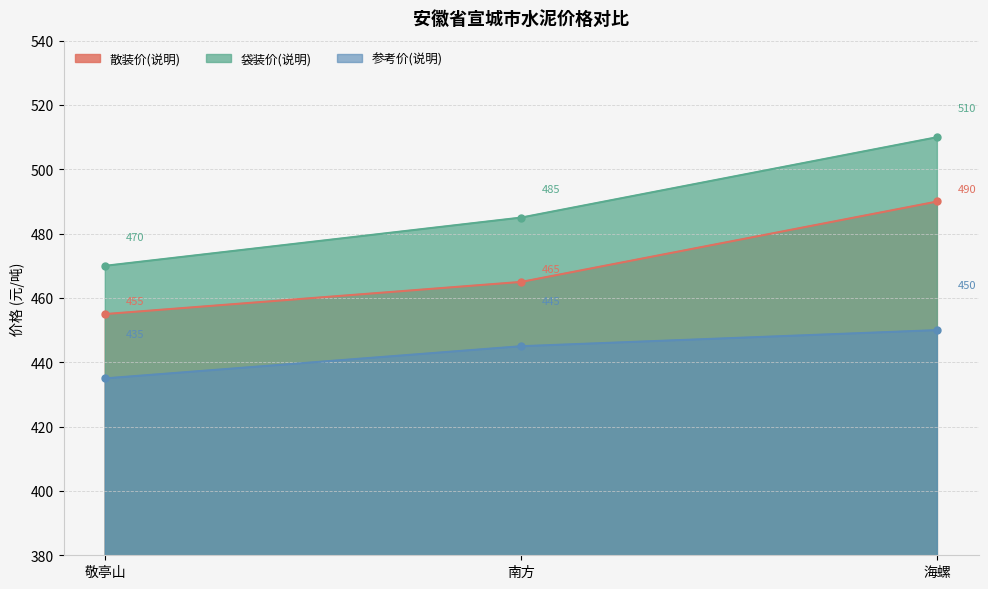

What are all the series names shown in the legend?

散装价(说明), 袋装价(说明), 参考价(说明)